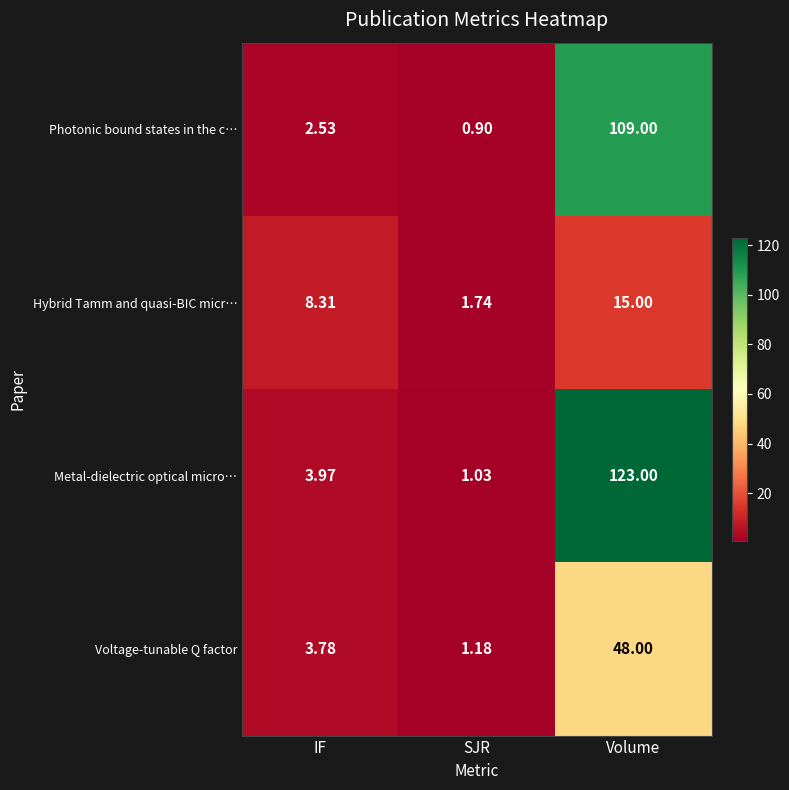

Which series changed the most between IF and SJR?

Hybrid Tamm and quasi-BIC micr…